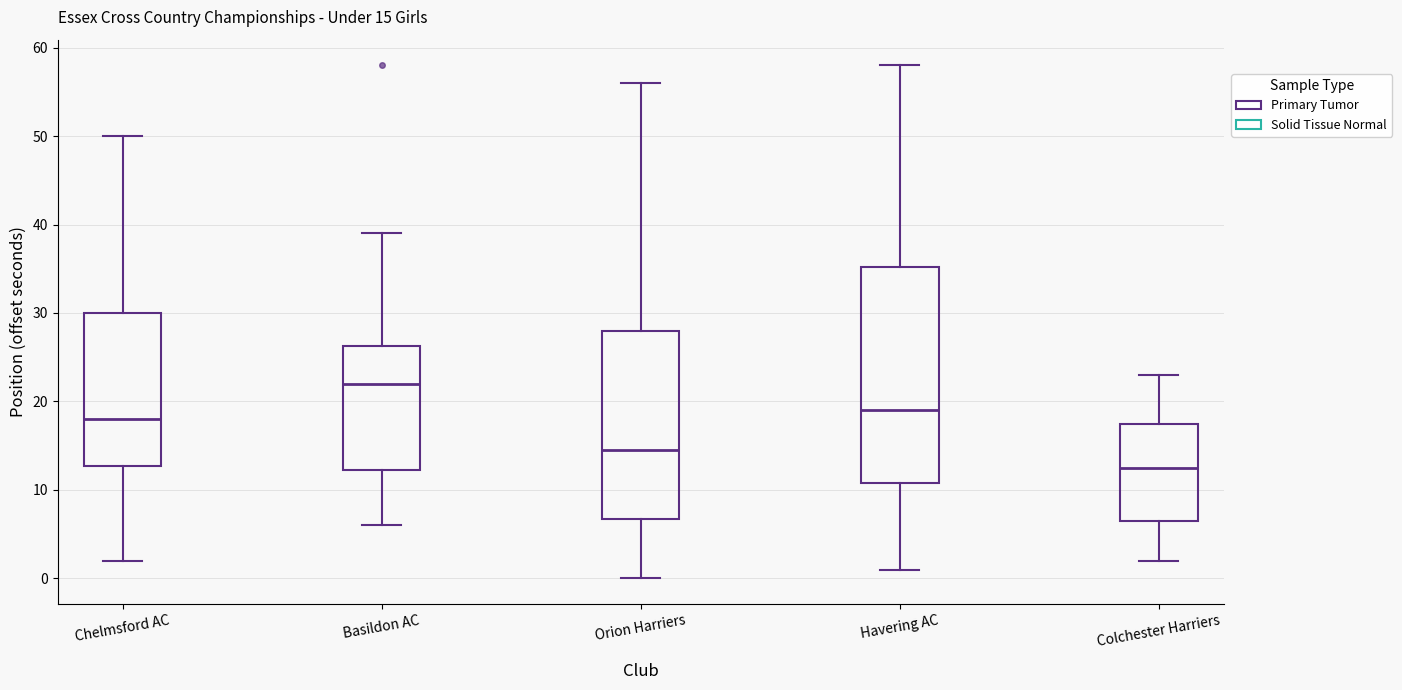

Which box is the tallest, from its lower edge to its upper edge?

Havering AC